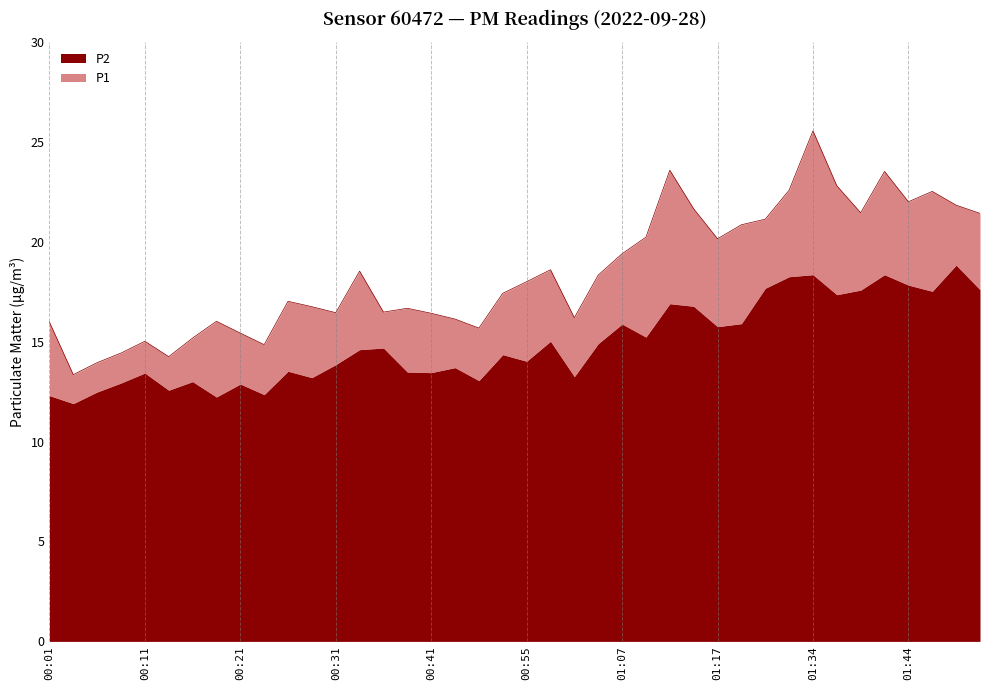

Where is the first local maximum?

00:11